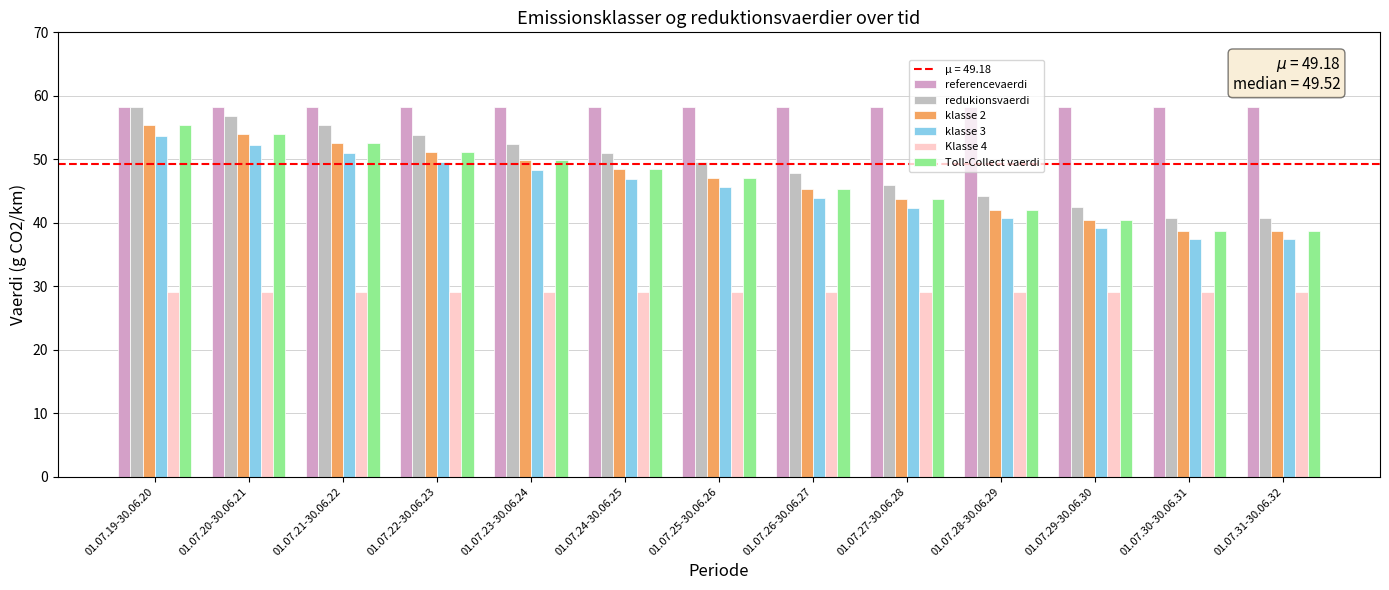

Which series has the largest total across all categories?

referencevaerdi